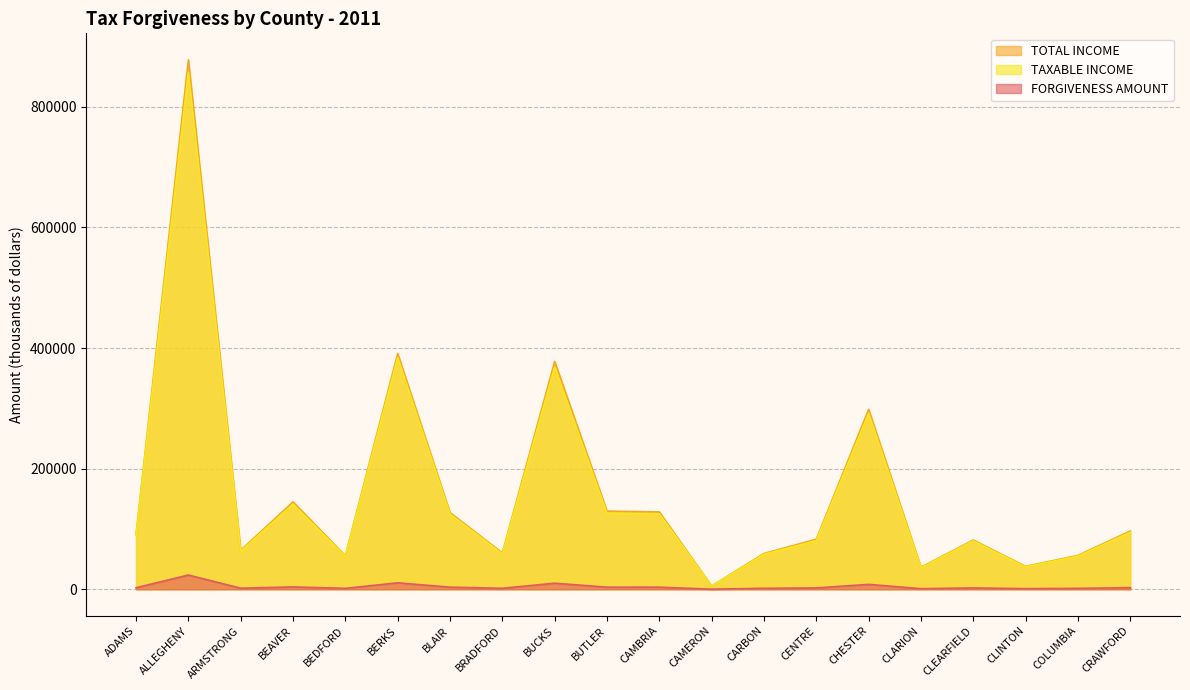

The TOTAL INCOME series shows 404445 at CHESTER. True or false?

False